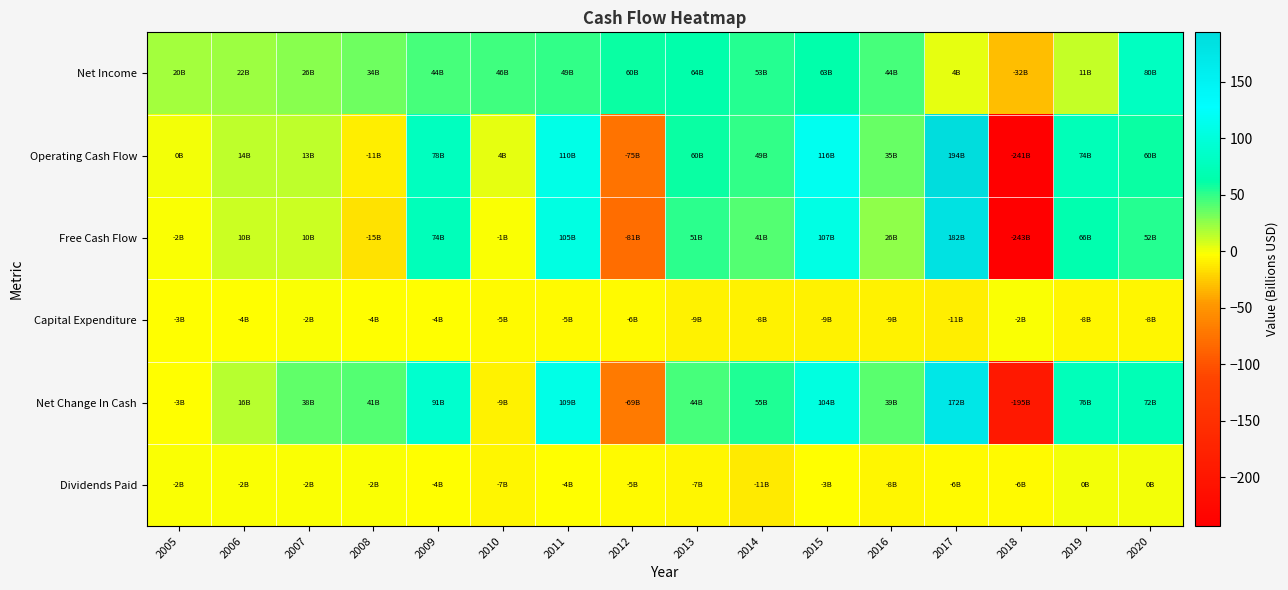

What is the maximum value shown in the chart?

193.5